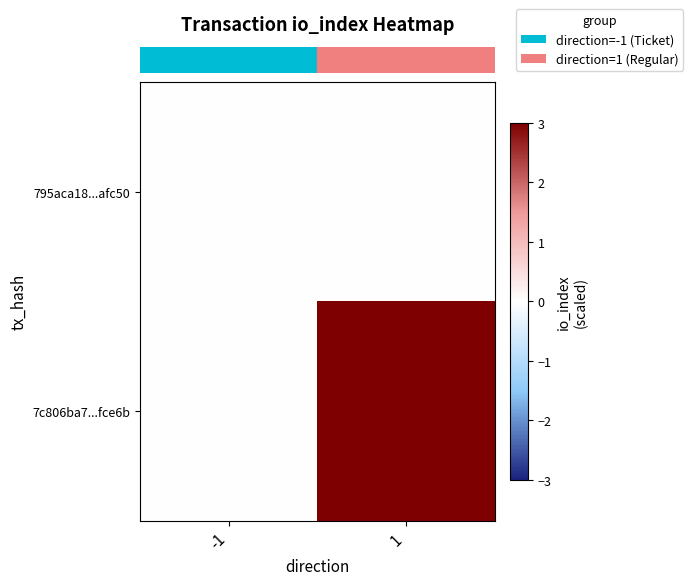

At which category is the sum across all series the highest?

1